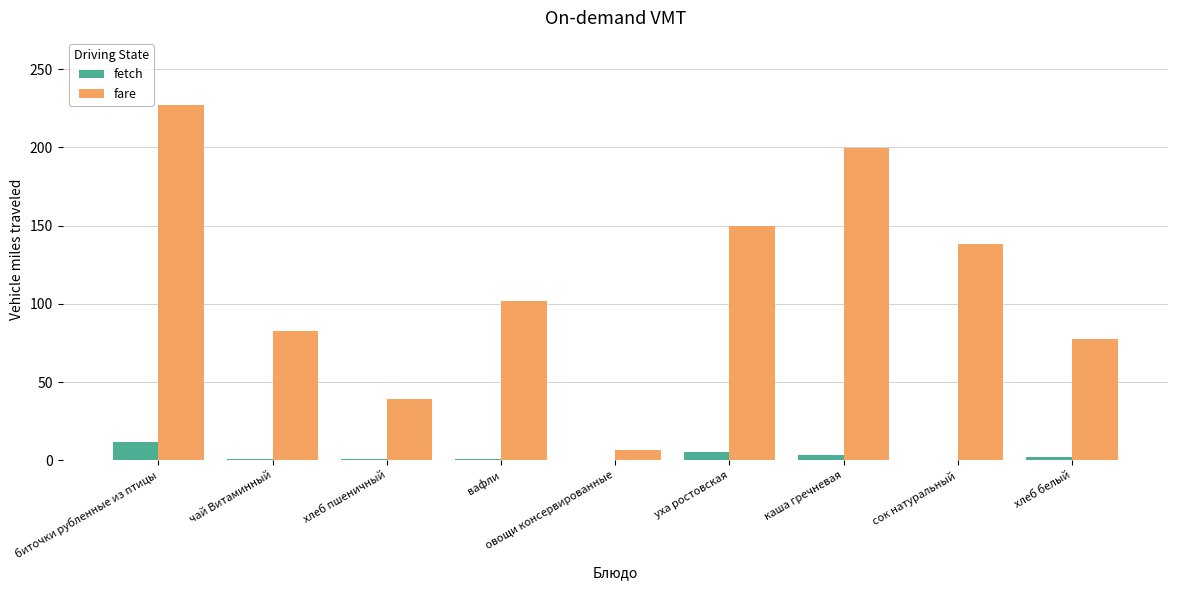

Which series has the largest total across all categories?

fare